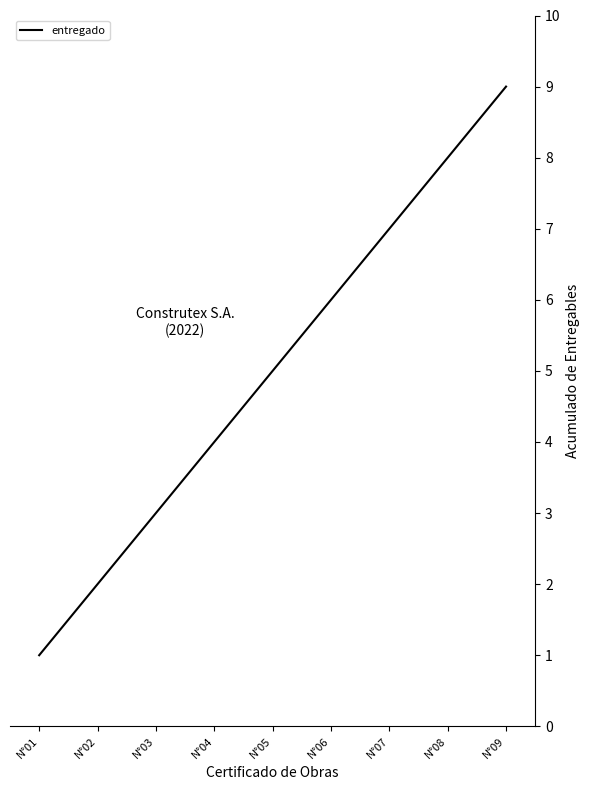

The value at N°02 is 1. True or false?

False